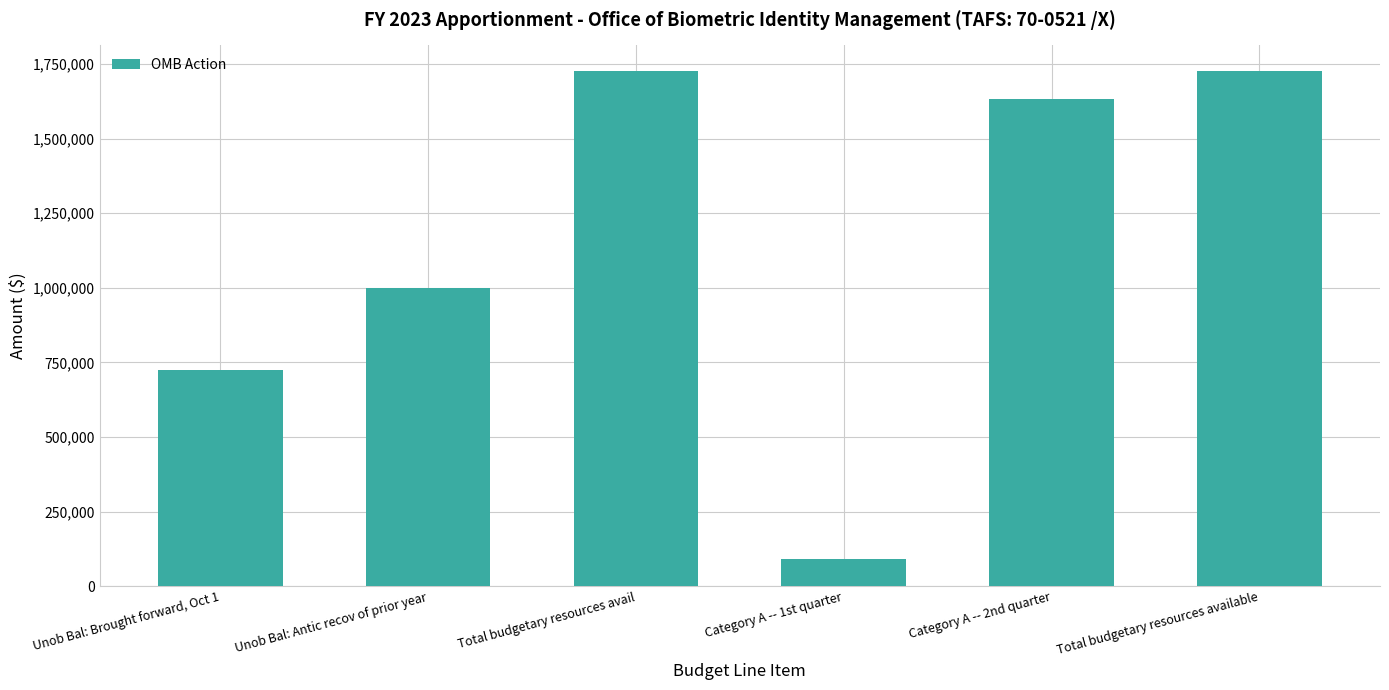

Which has a higher value, Total budgetary resources available or Category A -- 2nd quarter?

Total budgetary resources available